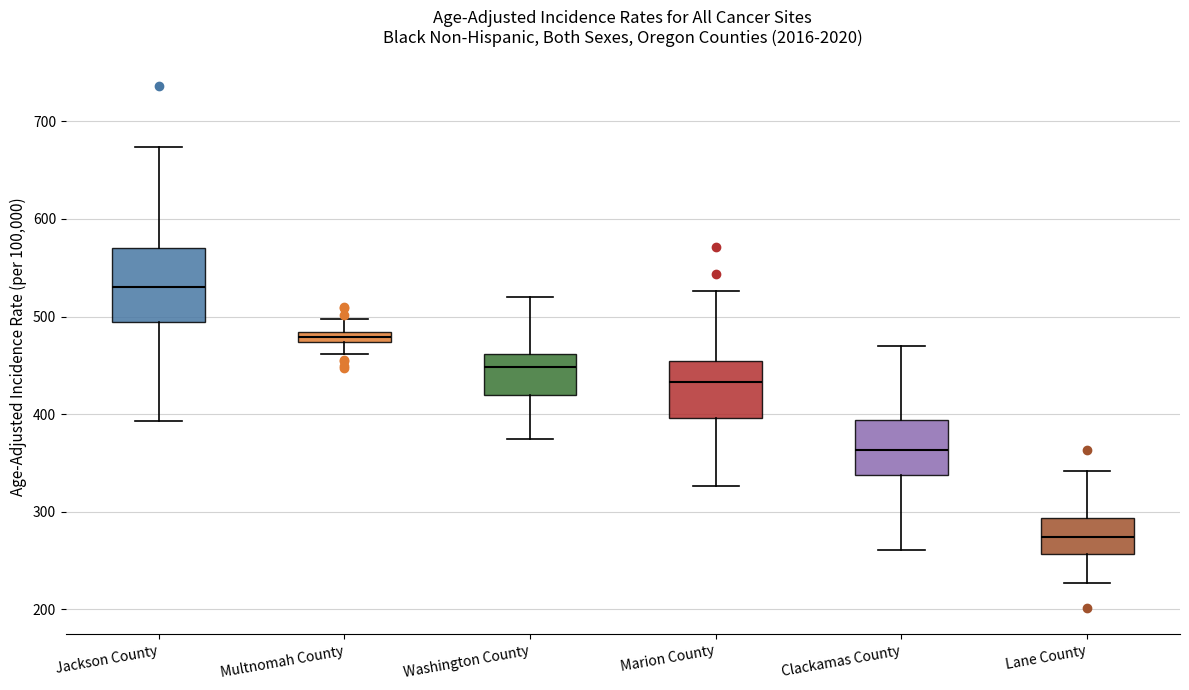

Where does the upper whisker of the box for Multnomah County end on the y-axis? The values are not printed on the chart, so give them approximately, as read against the axis.

500